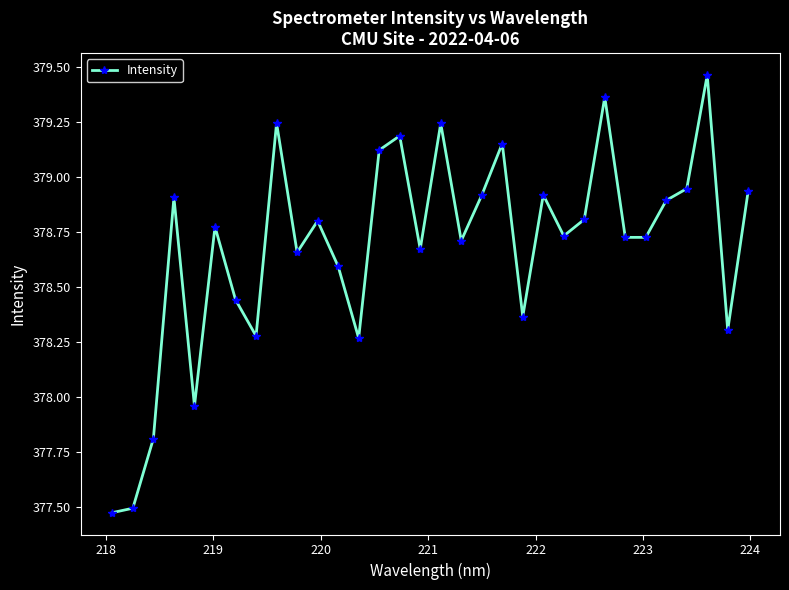

True or false: there are more than 1 points higher than both neighbors.

True